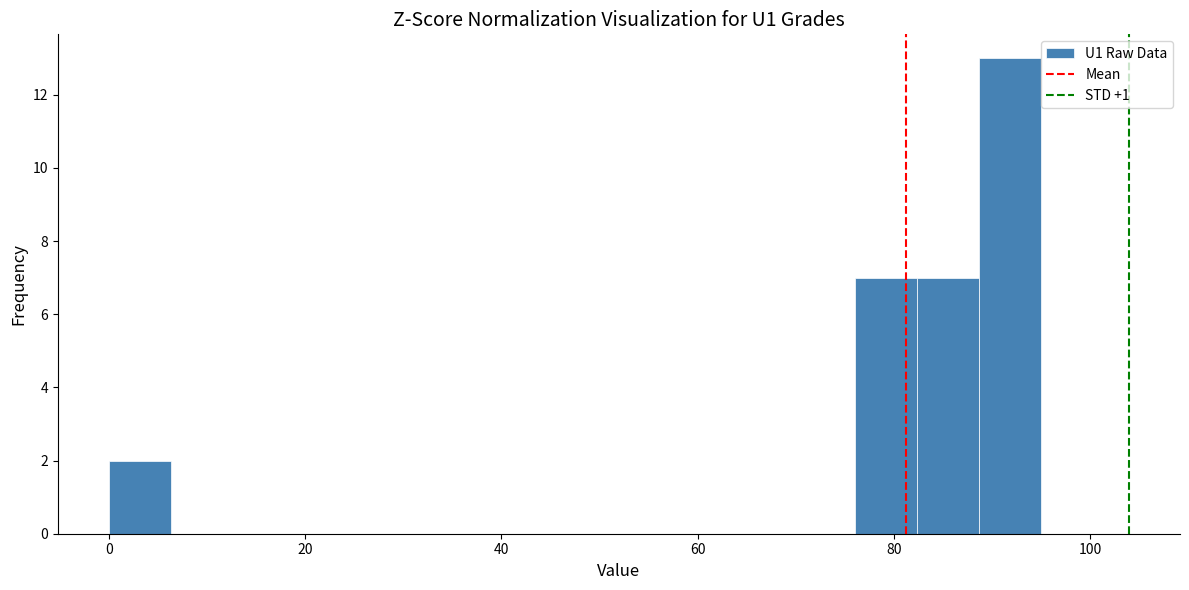

Read against the x-axis, roughly where is the centre of the tallest bar?

92